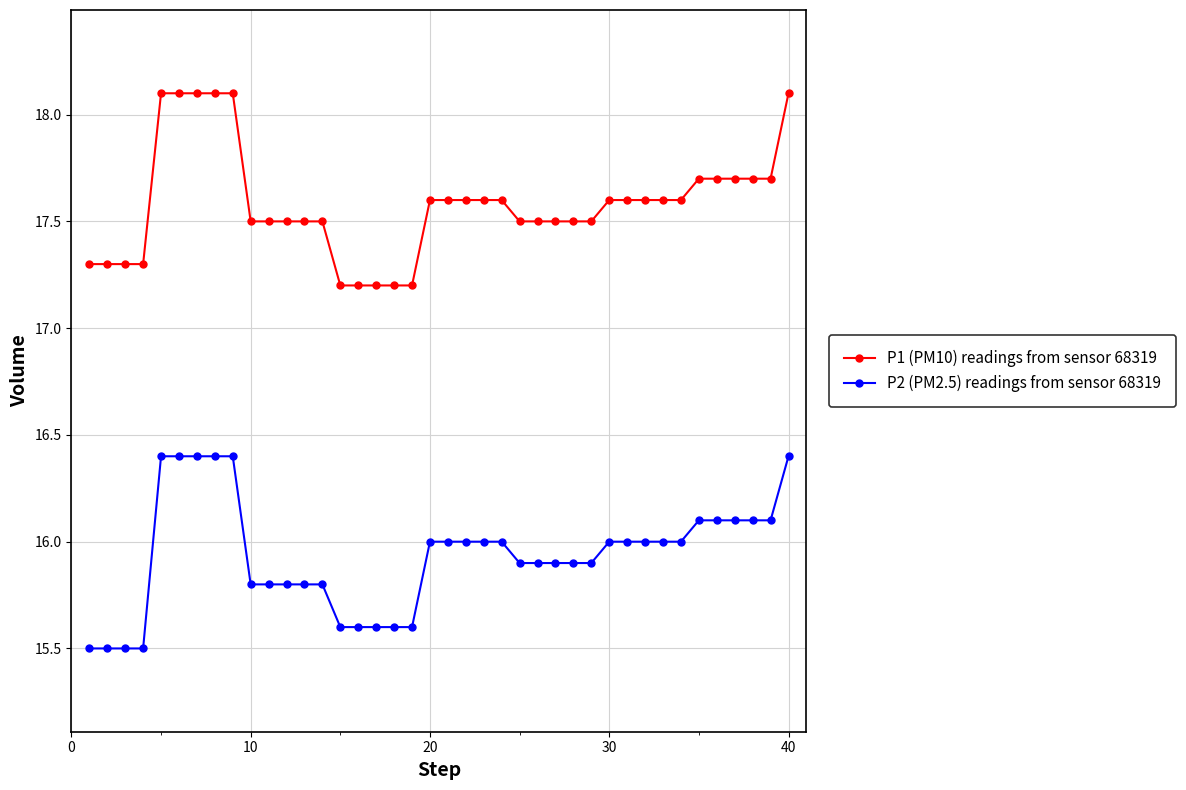

At how many categories does at least one series exceed 16?

40